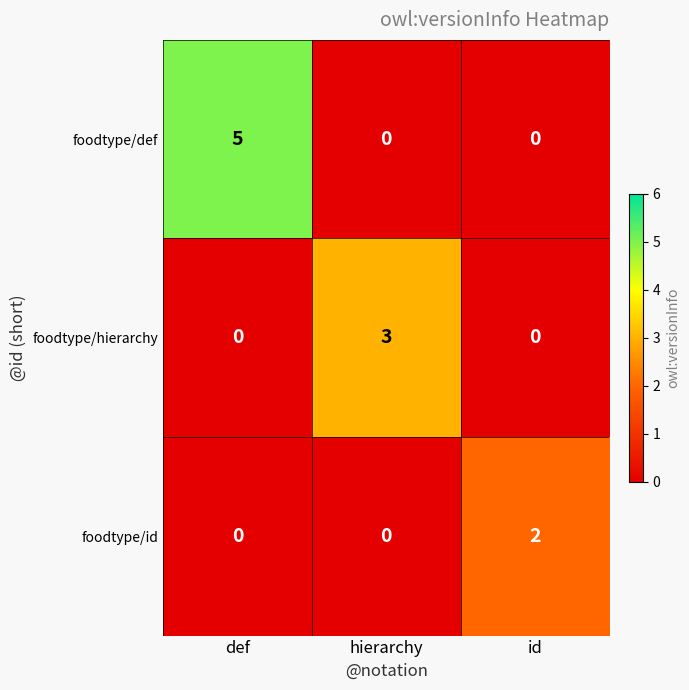

What is the sum of all foodtype/def values?

5